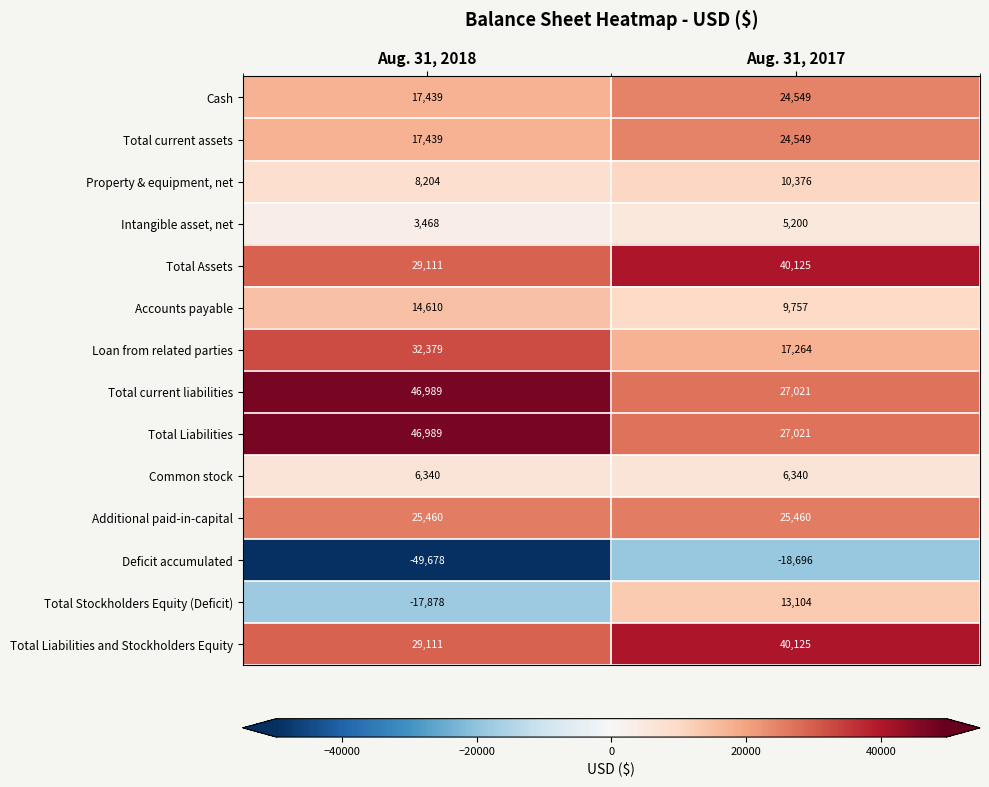

Rank the categories by Total Assets value from highest to lowest.

Aug. 31, 2017, Aug. 31, 2018